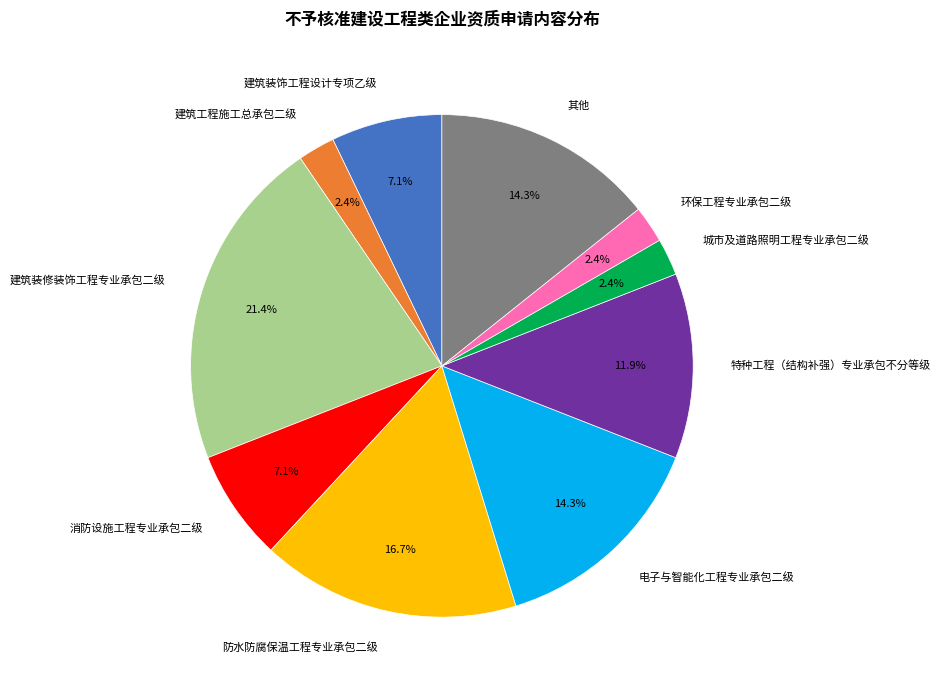

What is the largest slice in the pie chart?

建筑装修装饰工程专业承包二级